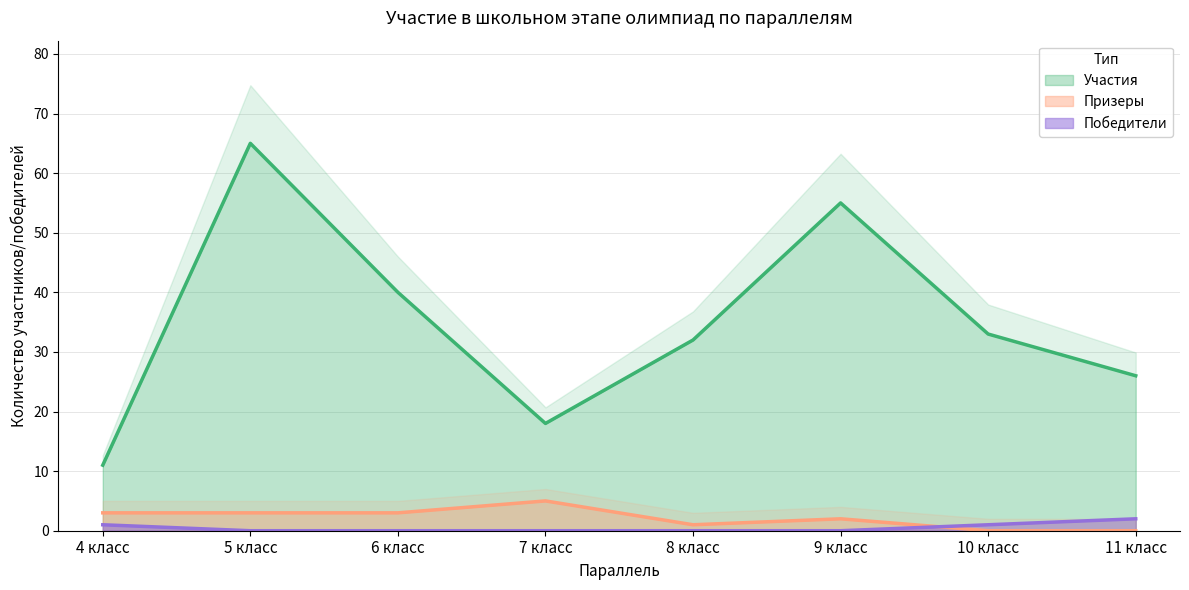

How many values in Победители are above zero?

3